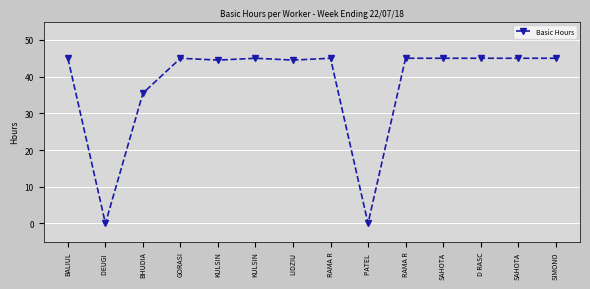

Count the number of data series in this chart.

1